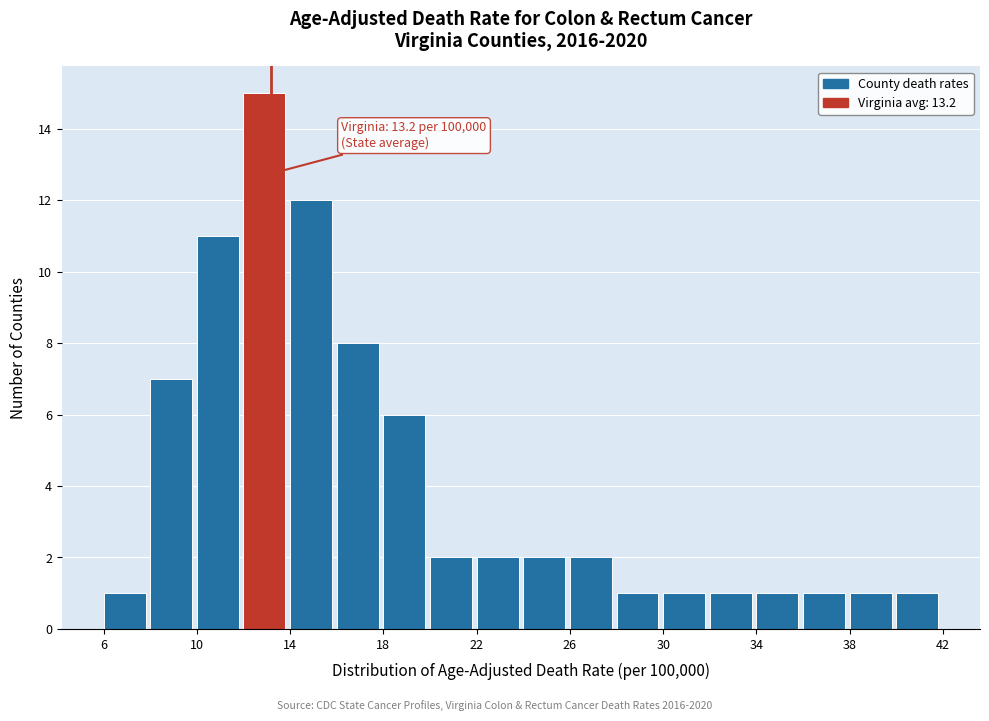

Over which range of the x-axis is the bar tallest?

12 to 14